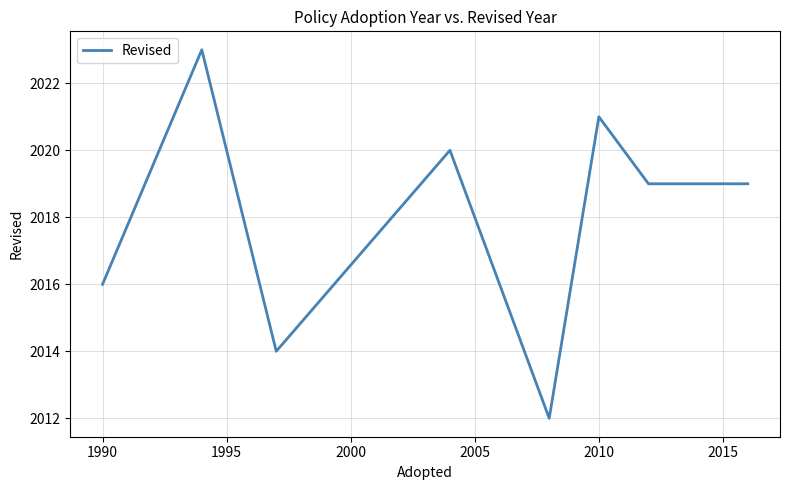

How many lines are shown in the chart?

1